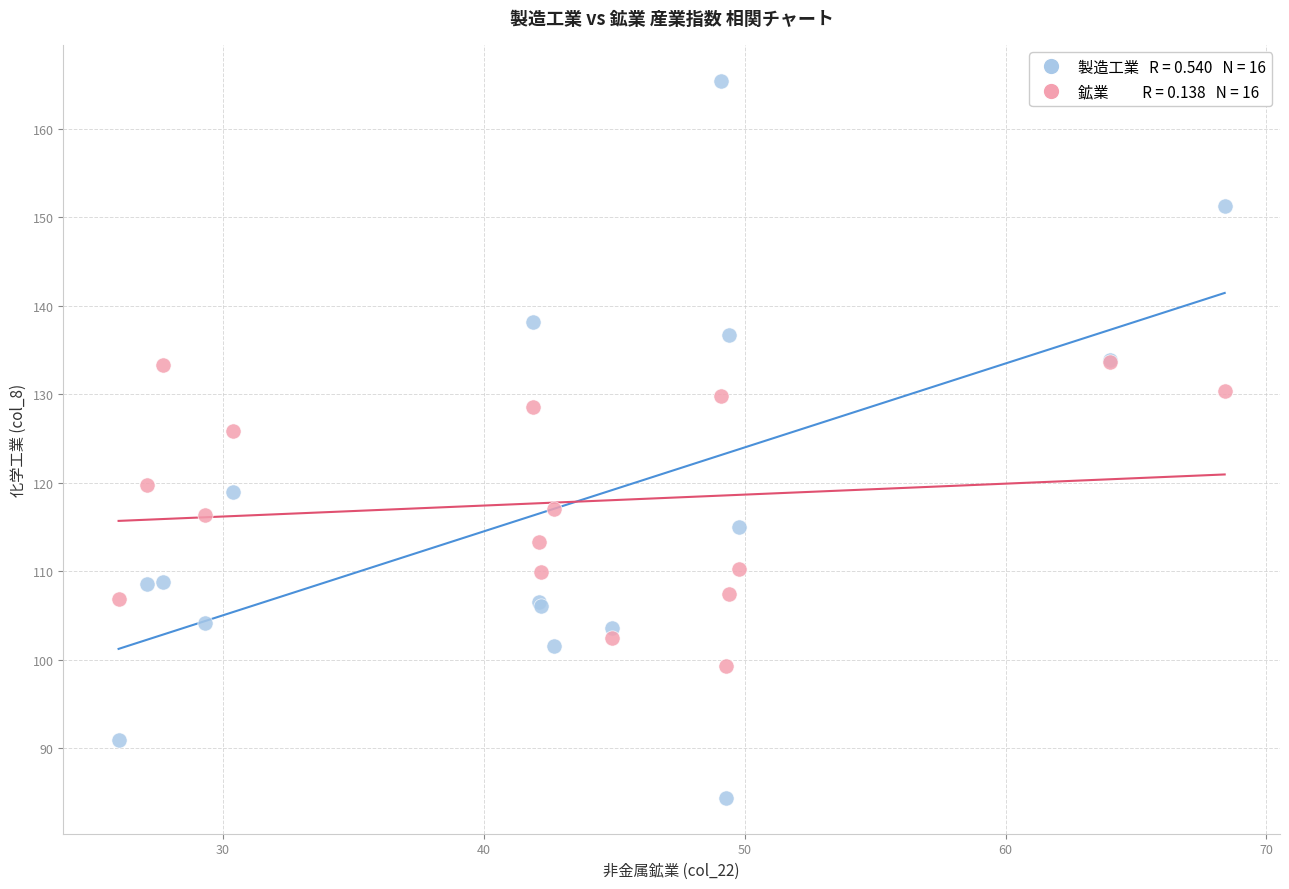

Across all series, what Y value is closest to 124?

125.8